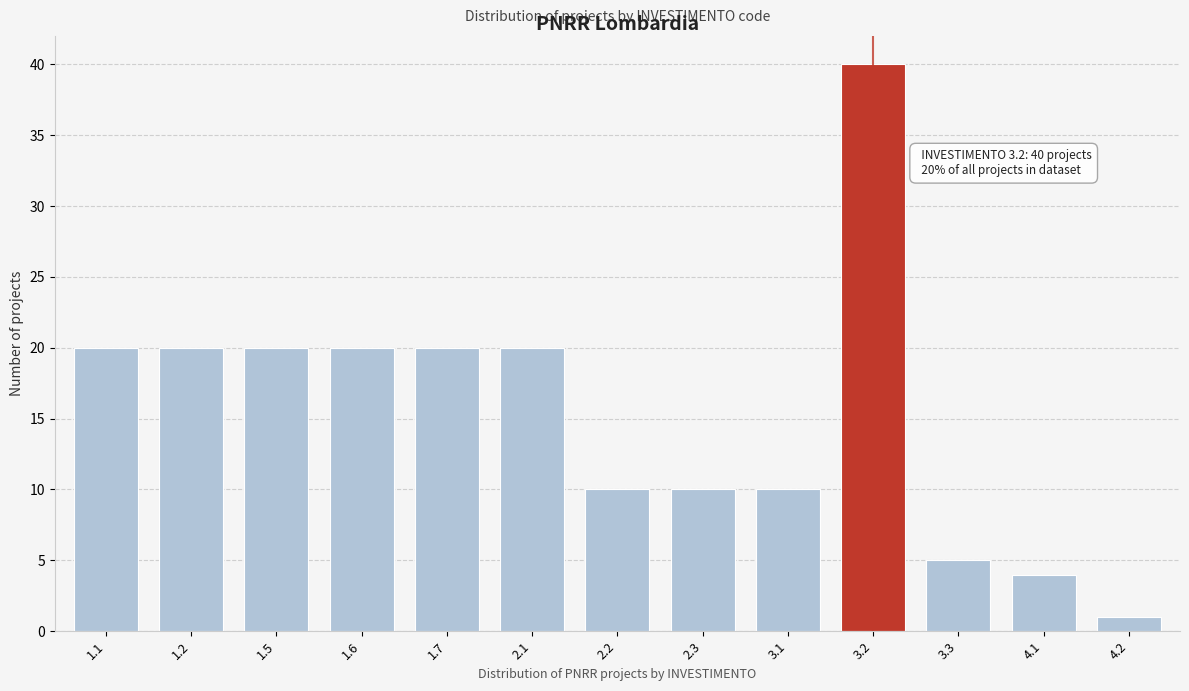

Reading left to right, extract all data points from this chart.

1.1=20	1.2=20	1.5=20	1.6=20	1.7=20	2.1=20	2.2=10	2.3=10	3.1=10	3.2=40	3.3=5	4.1=4	4.2=1